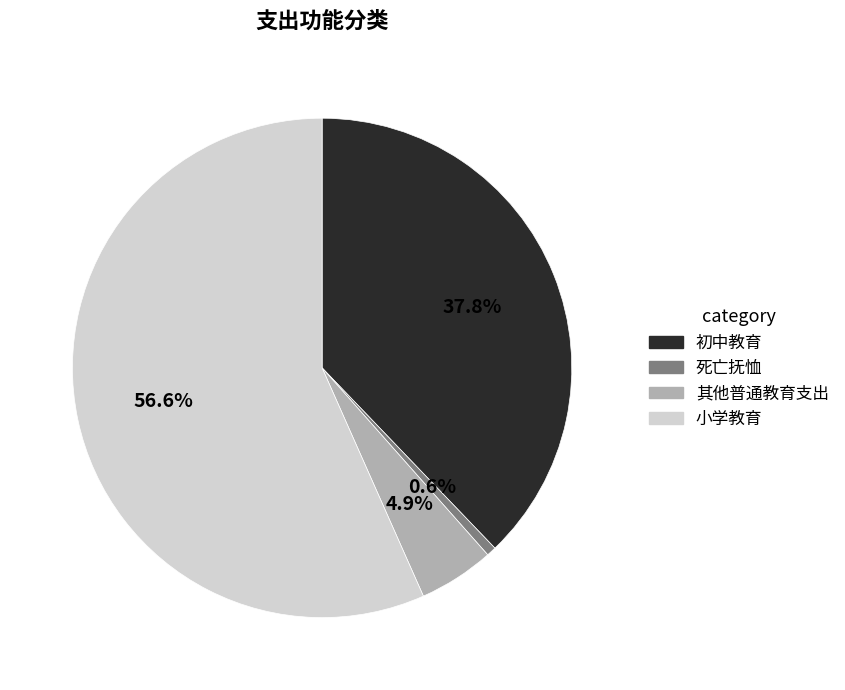

Which slice represents more than half of the pie?

小学教育